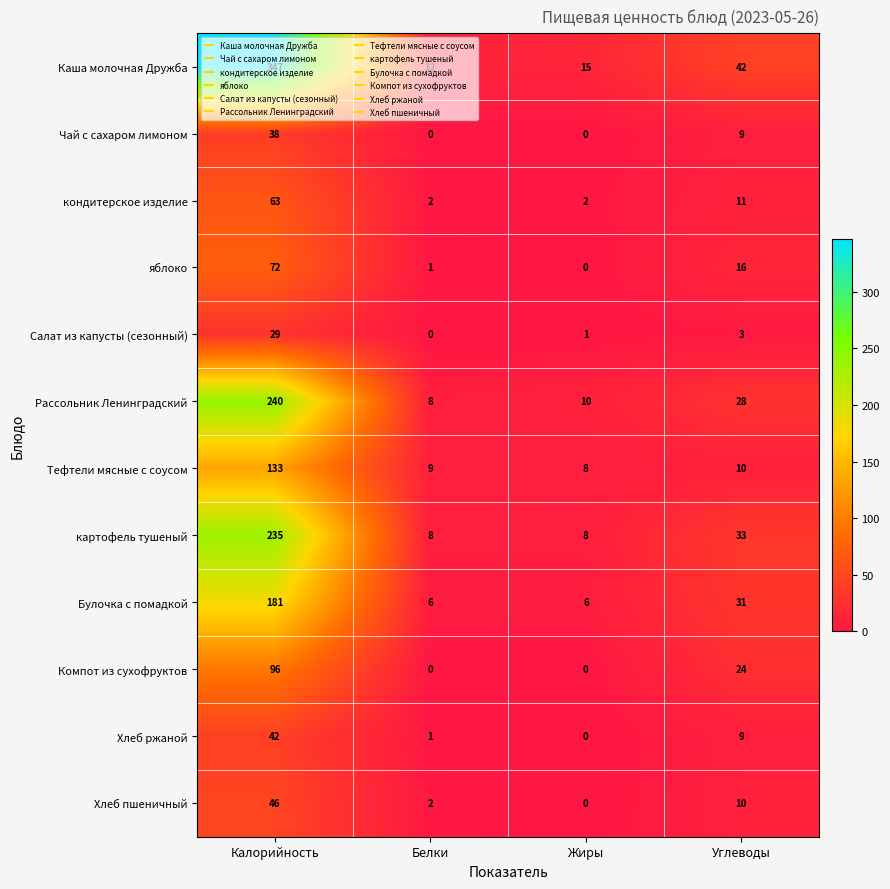

Is the value of яблоко at Калорийность greater than the value of Рассольник Ленинградский at Углеводы?

Yes